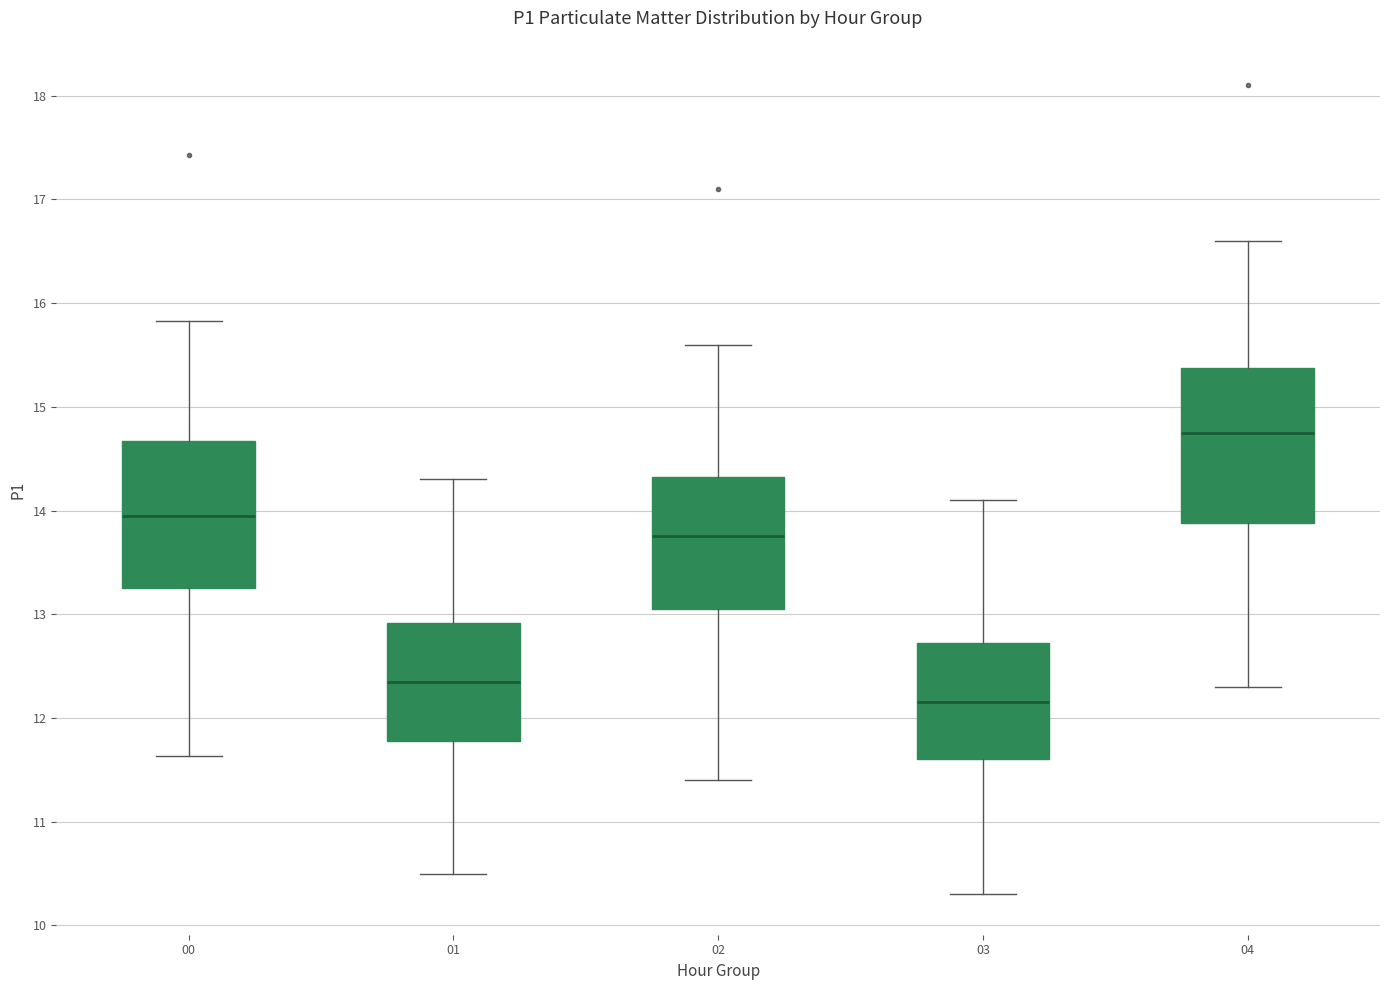

Which box's median line is the lowest?

03